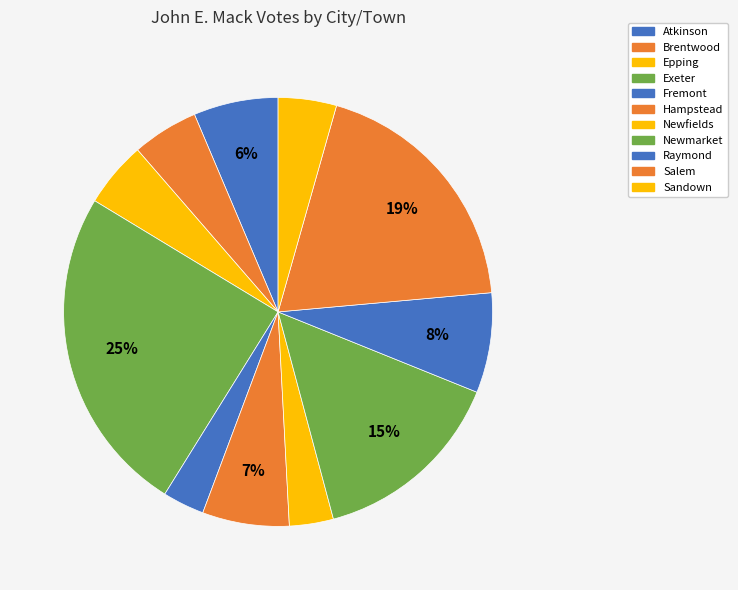

Count the number of slices in the pie.

11